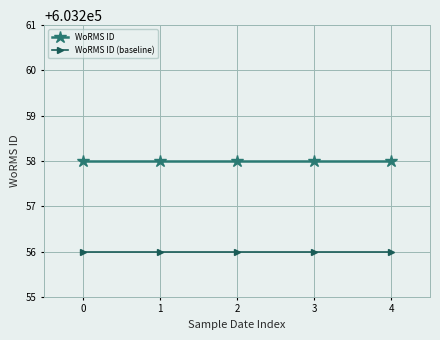

How many series are shown in this chart?

2